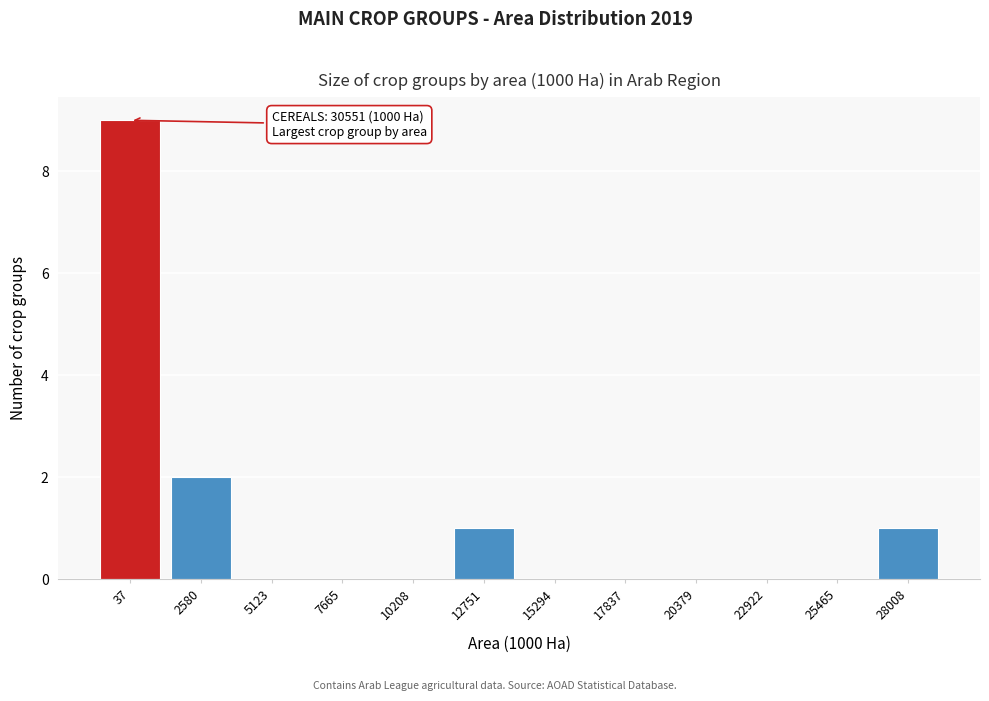

Reading left to right, list all the values displayed in this chart.

37=9	2580=2	5123=0	7665=0	10208=0	12751=1	15294=0	17837=0	20379=0	22922=0	25465=0	28008=1